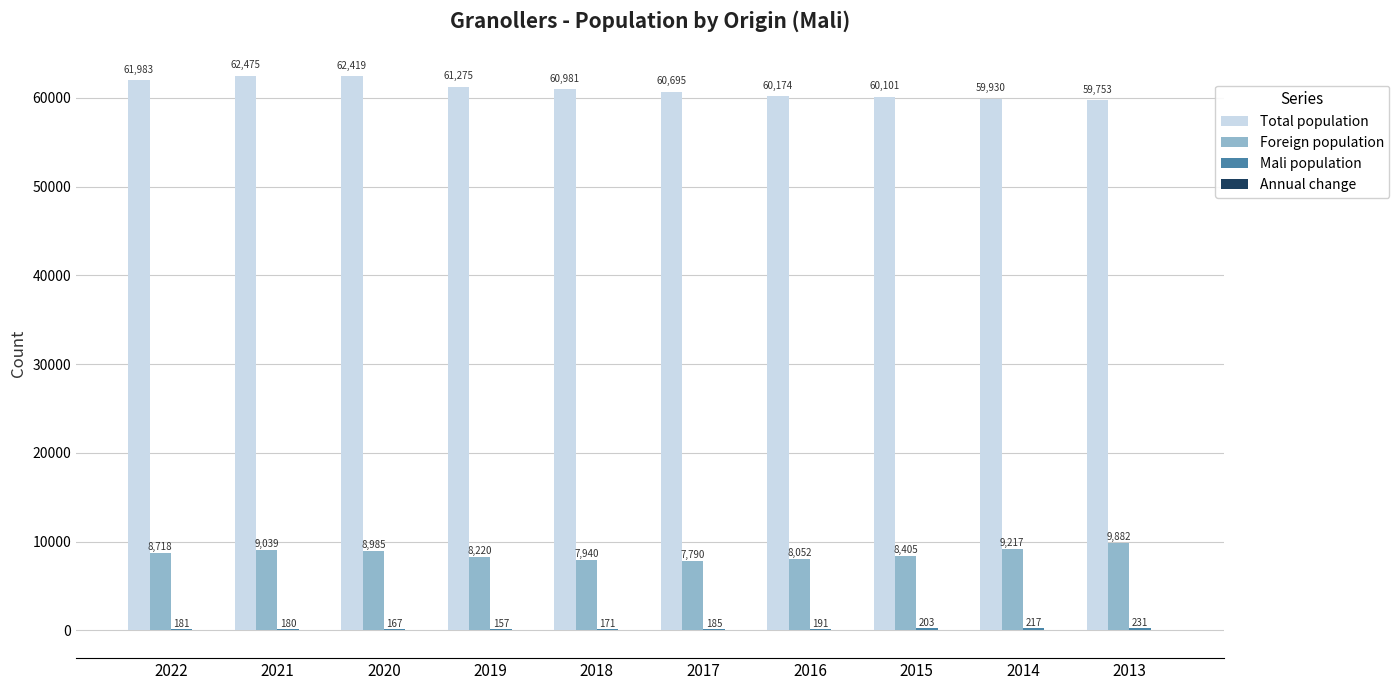

Which series has the largest total across all categories?

Total population